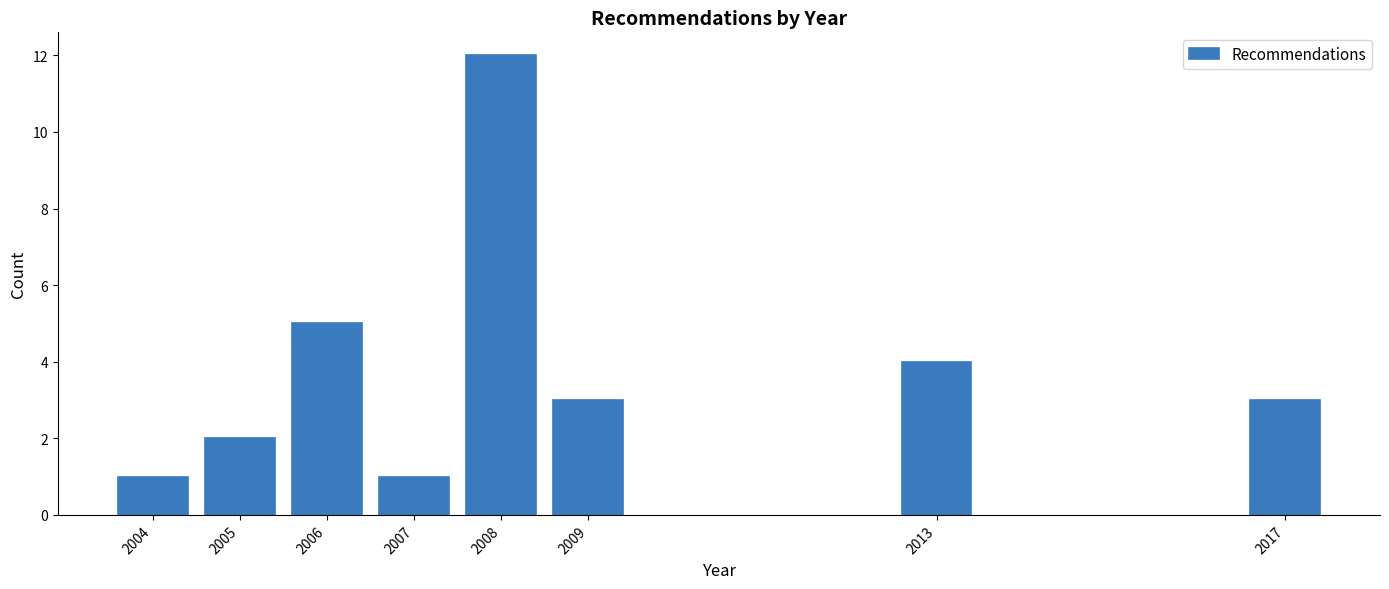

Reading left to right, extract all data points from this chart.

2004=1	2005=2	2006=5	2007=1	2008=12	2009=3	2013=4	2017=3